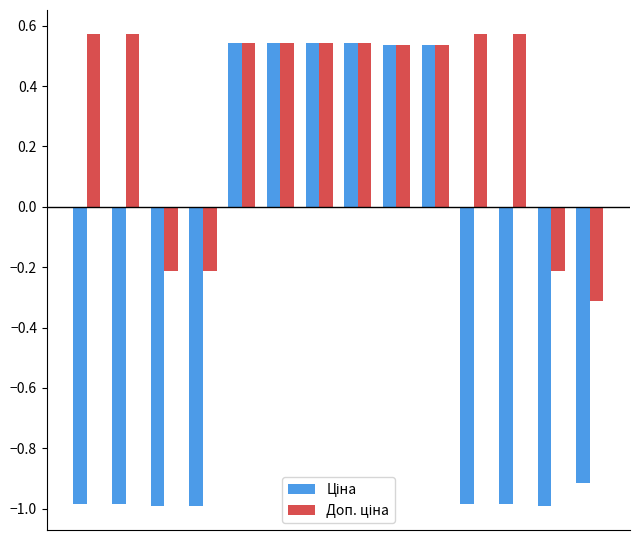

What is the smallest value displayed?

-1.0